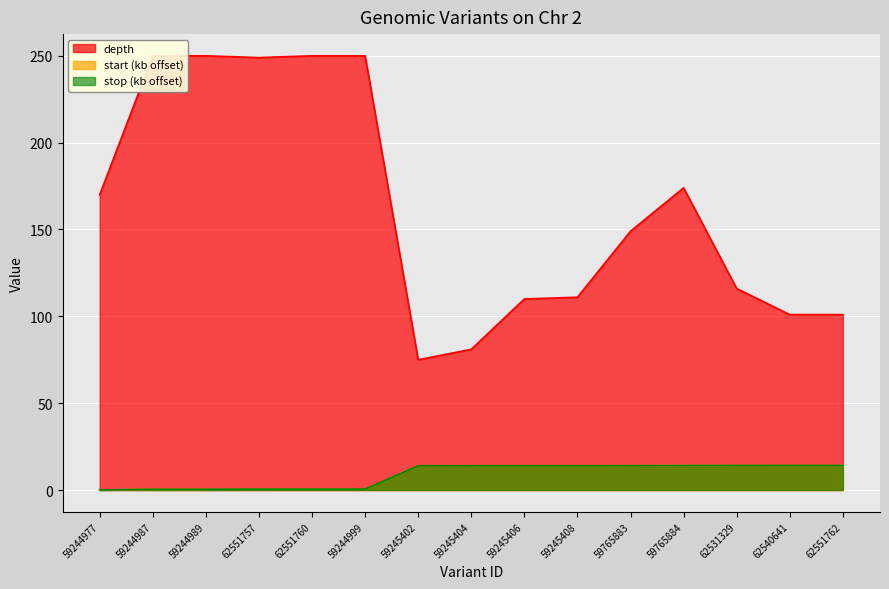

Is it true that stop equals 0.6 at 59244999?

True